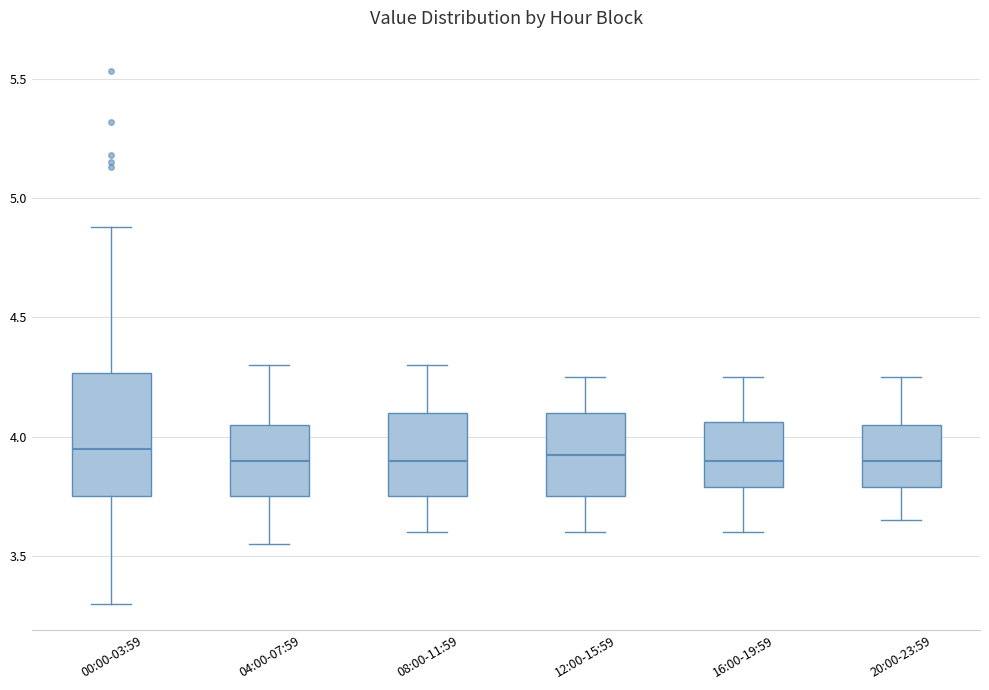

Reading left to right, read every box against the y-axis: the position of its median line, the range the box covers, and the ends of its whiskers. The values are not printed on the chart, so give them approximately, as read against the axis.

00:00-03:59: median 3.95, box 3.75 to 4.25, whiskers 3.30 to 4.90
04:00-07:59: median 3.90, box 3.75 to 4.05, whiskers 3.55 to 4.30
08:00-11:59: median 3.90, box 3.75 to 4.10, whiskers 3.60 to 4.30
12:00-15:59: median 3.95, box 3.75 to 4.10, whiskers 3.60 to 4.25
16:00-19:59: median 3.90, box 3.80 to 4.05, whiskers 3.60 to 4.25
20:00-23:59: median 3.90, box 3.80 to 4.05, whiskers 3.65 to 4.25